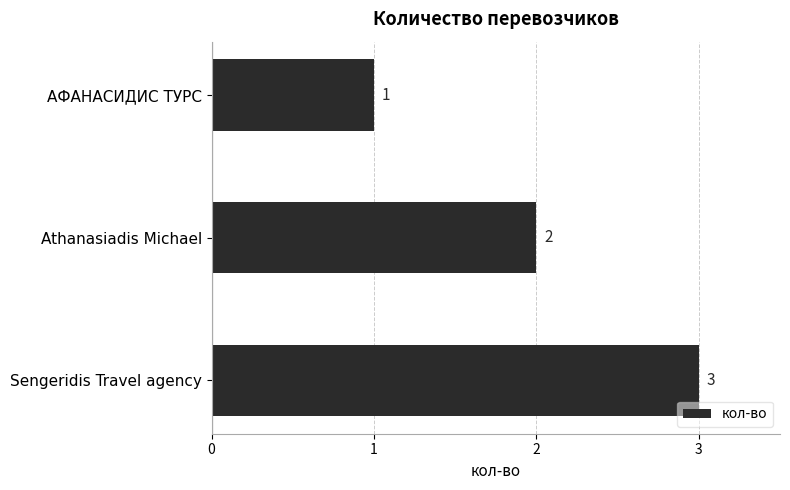

What is the difference between the maximum and second lowest values?

1